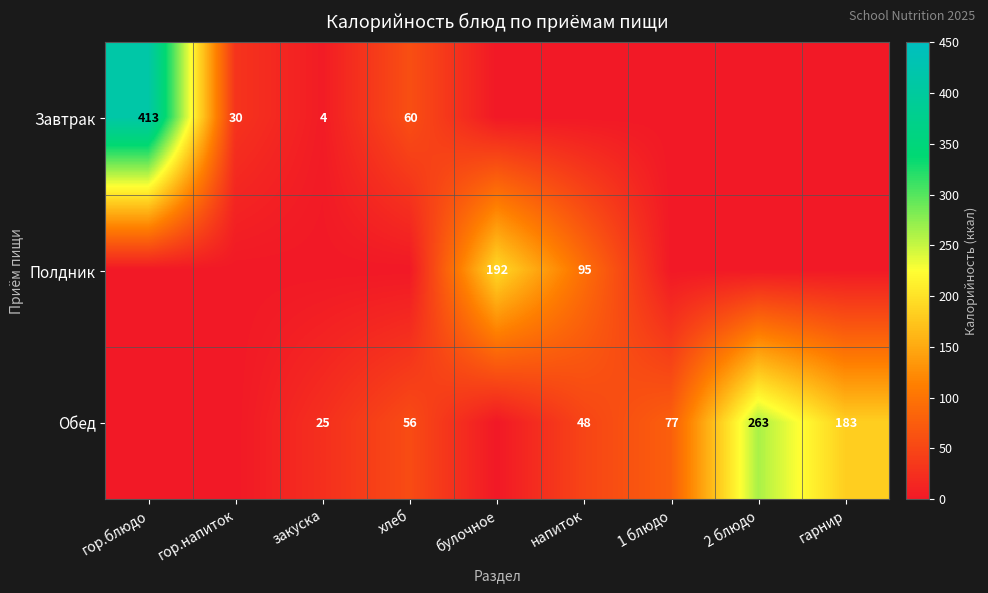

What is the sum of the Завтрак values at хлеб and гор.напиток?

90